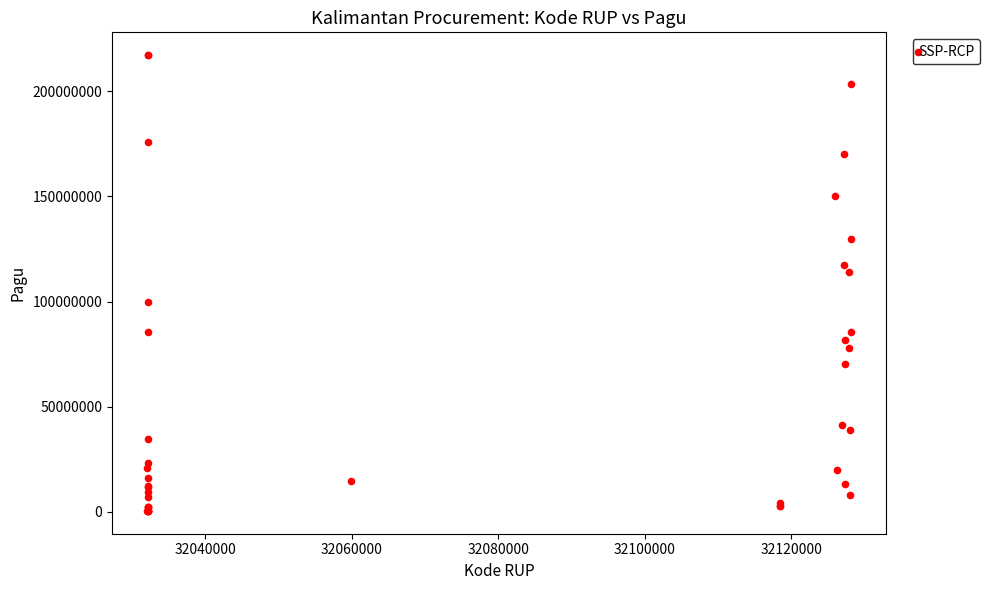

What Y value in the scatter plot is closest to 108830000?

114296000